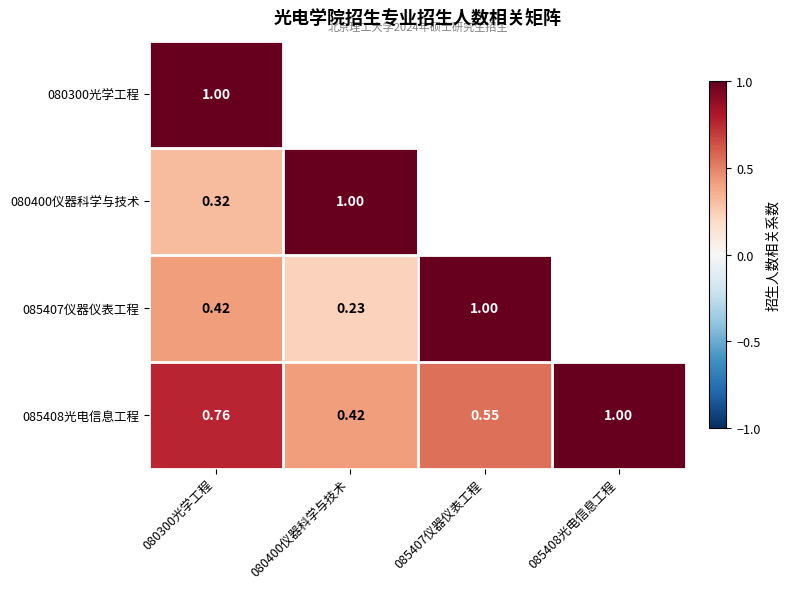

What is the greatest value displayed?

1.0